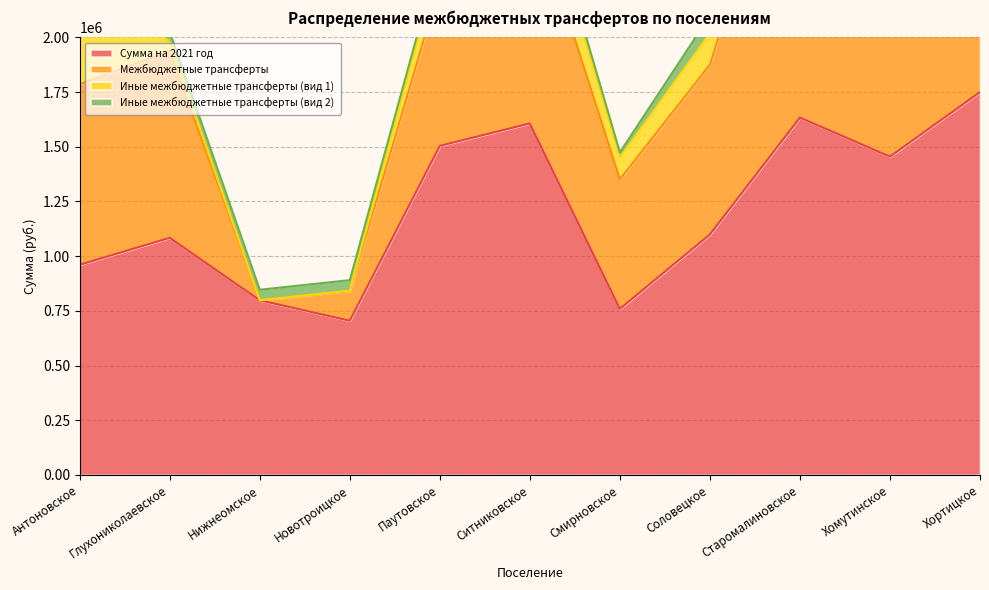

How many data points in Иные межбюджетные трансферты (вид 1) are above 123100?

5